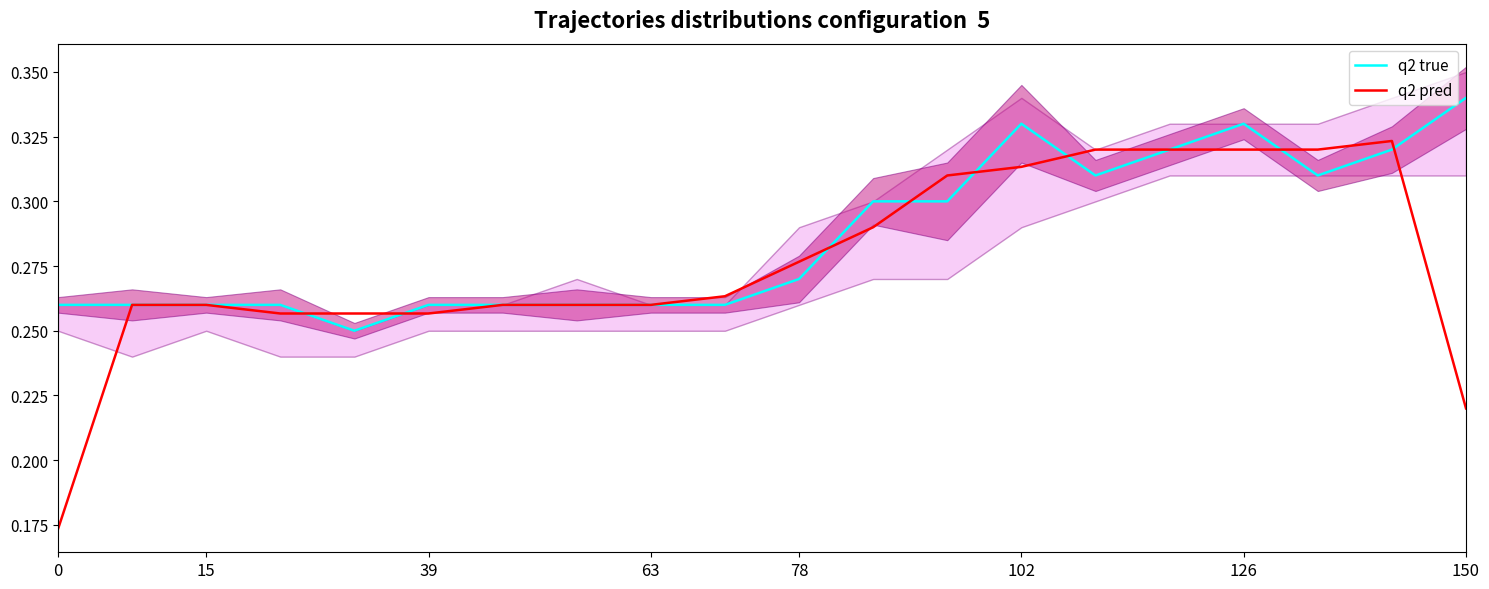

Is it true that q2 true equals 0.2 at 15?

False